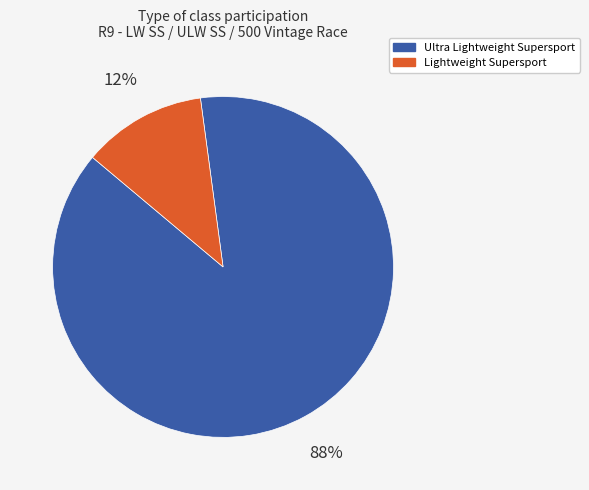

To the nearest percent, what is the difference between the largest and smallest slice percentages?

76%